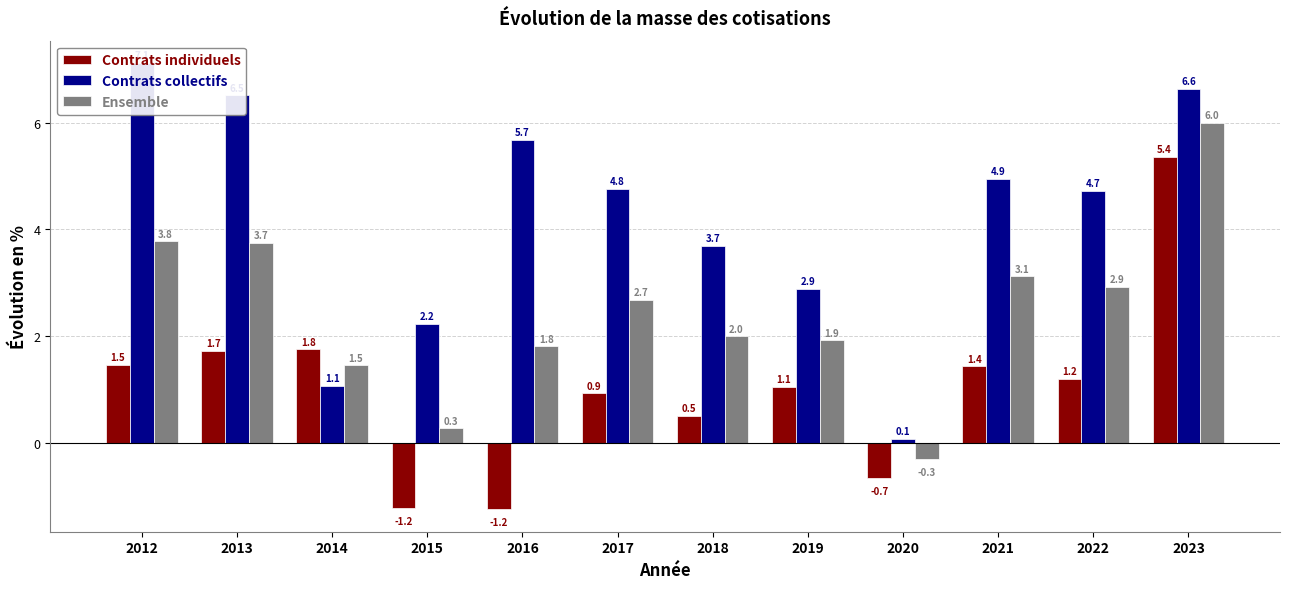

Where does the Contrats collectifs series first go above 4?

2012